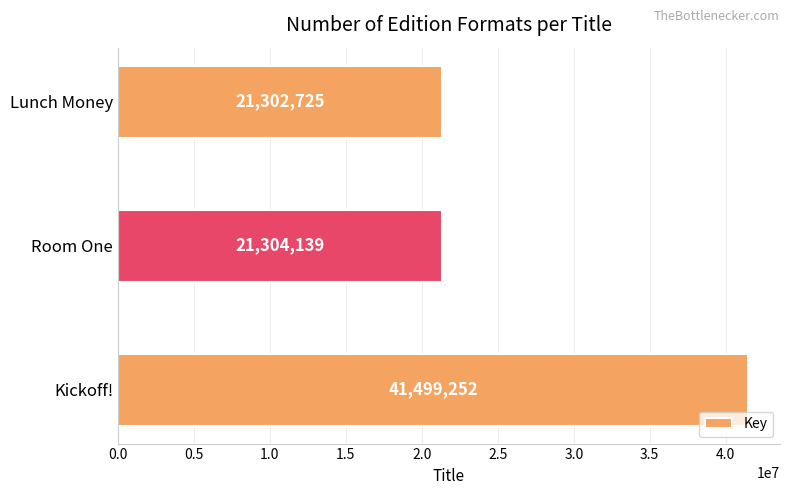

What is the average value?

28035372